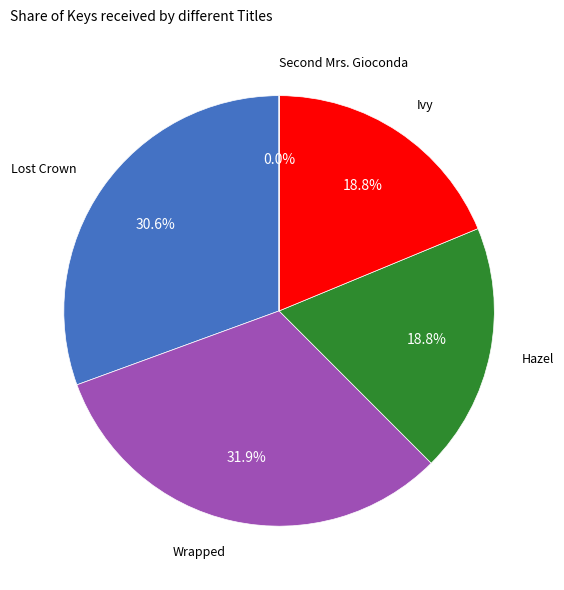

How much of the chart is everything except Lost Crown?

69.4%